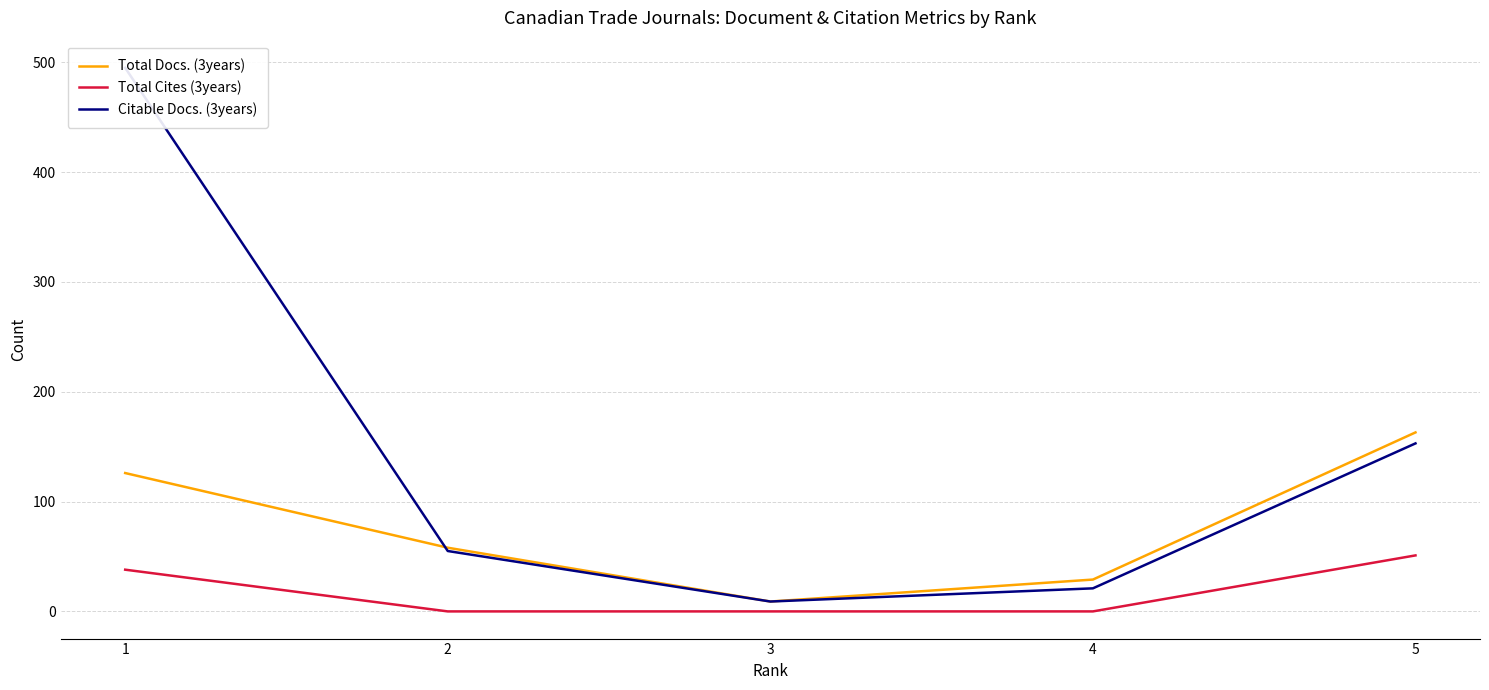

Rank the series by their maximum value, from highest to lowest.

Citable Docs. (3years), Total Docs. (3years), Total Cites (3years)